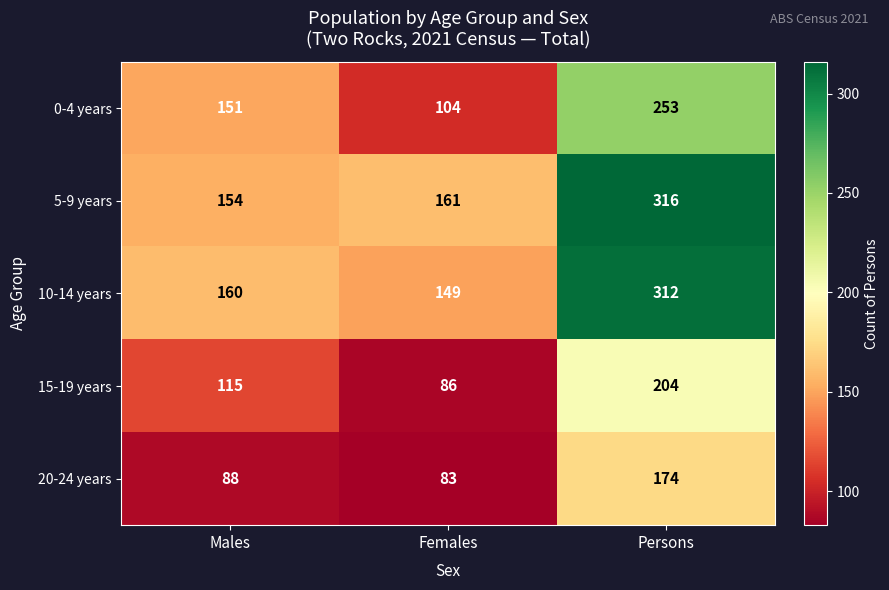

Rank the series at Females from highest to lowest value.

5-9 years, 10-14 years, 0-4 years, 15-19 years, 20-24 years